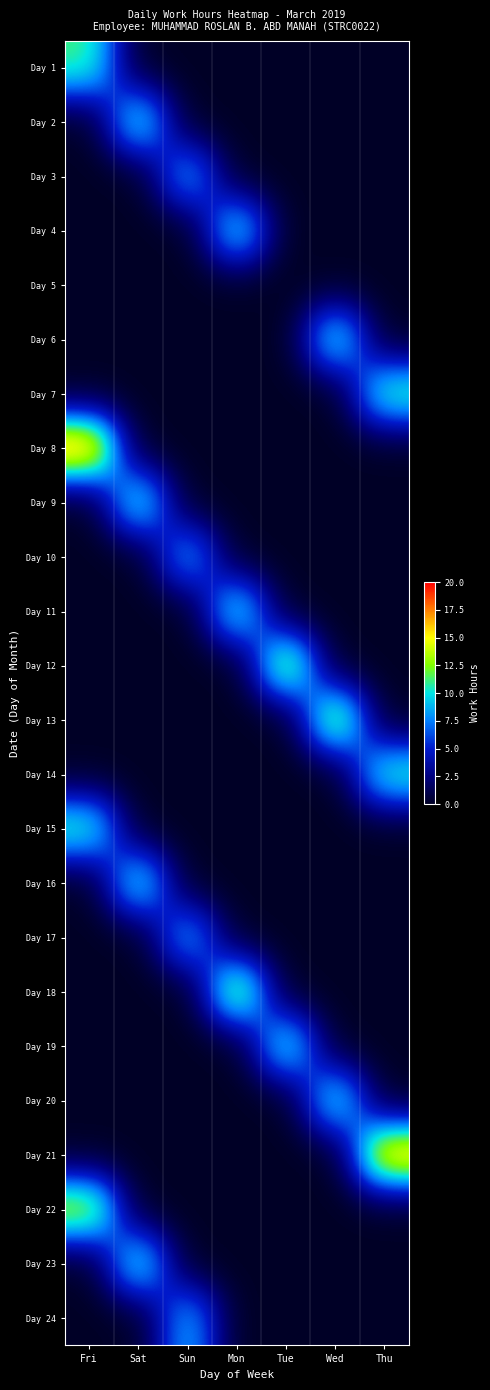

Rank the series at Mon from highest to lowest value.

Day 18, Day 11, Day 4, Day 1, Day 2, Day 3, Day 5, Day 6, Day 7, Day 8, Day 9, Day 10, Day 12, Day 13, Day 14, Day 15, Day 16, Day 17, Day 19, Day 20, Day 21, Day 22, Day 23, Day 24